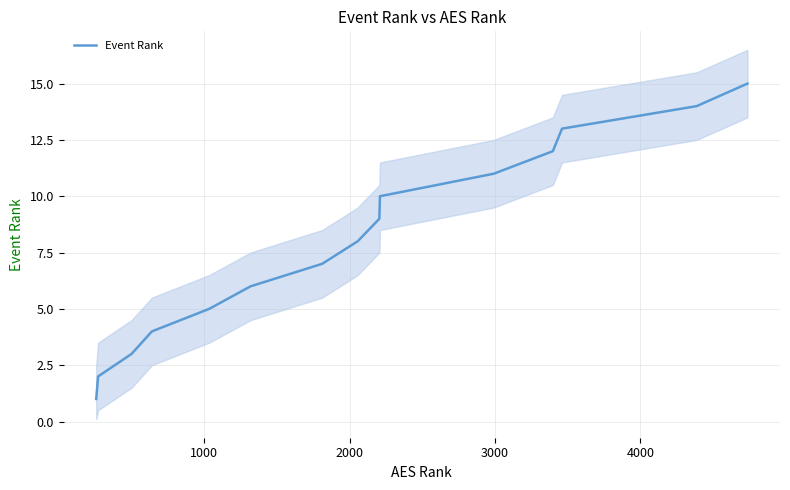

What is the maximum value for Event Rank?

15